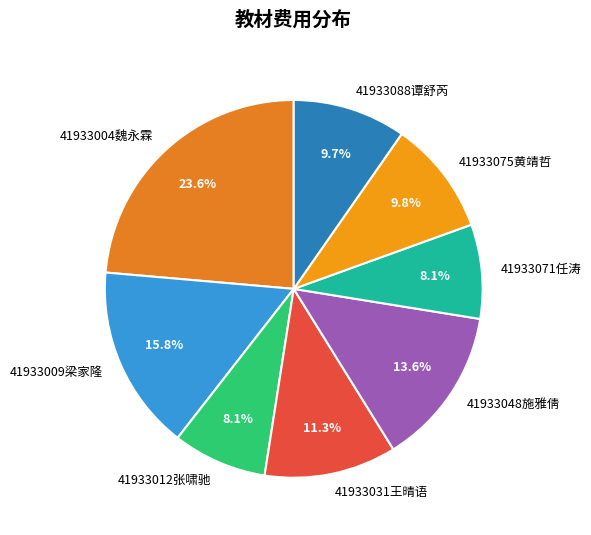

What is the largest slice in the pie chart?

41933004魏永霖